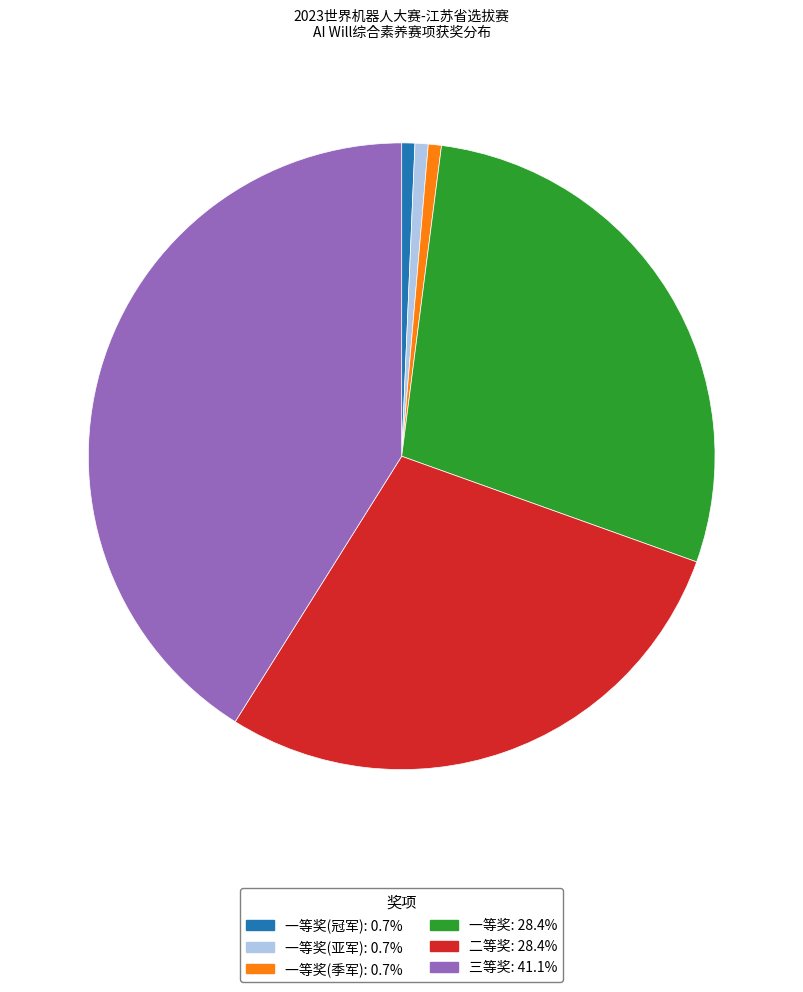

How many segments does this pie chart have?

6